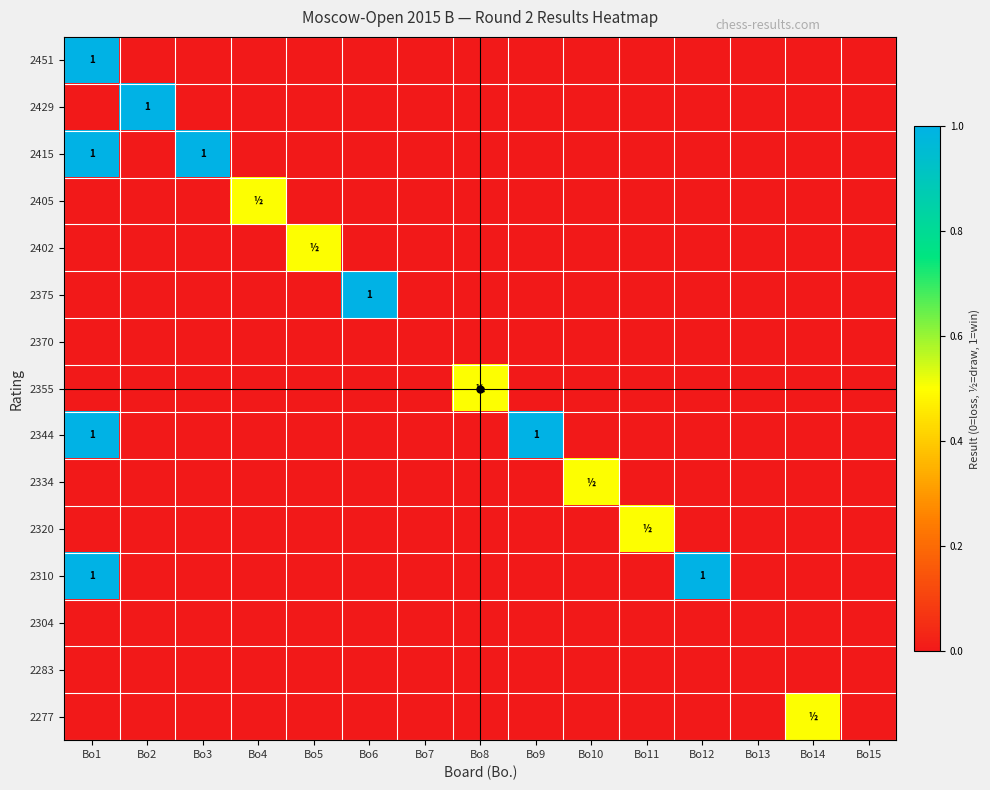

At which category is the sum across all series the highest?

Bo1